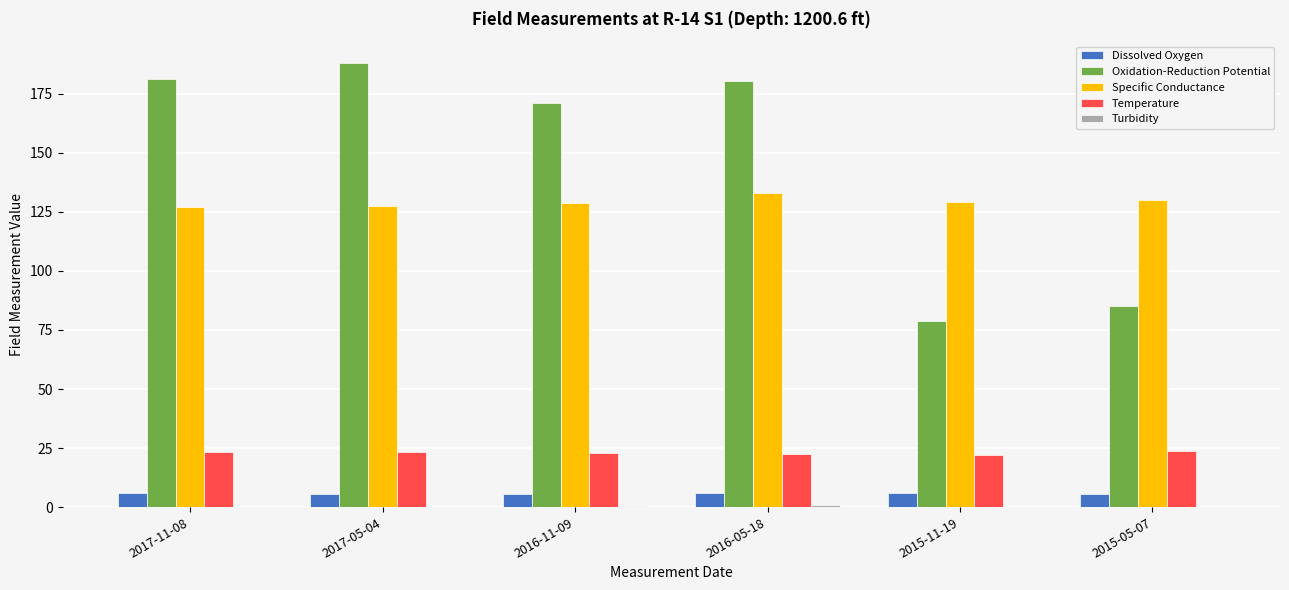

What is the sum of the Temperature values at 2015-05-07 and 2016-11-09?

46.4